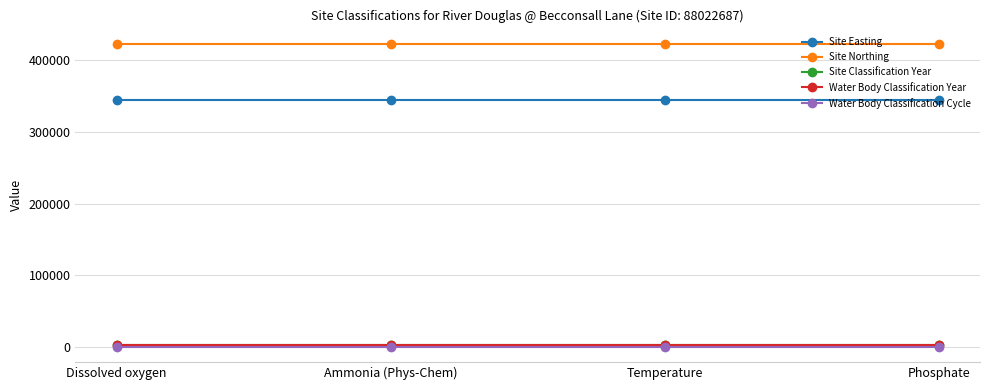

Is the value of Water Body Classification Year at Temperature greater than the value of Site Classification Year at Phosphate?

No